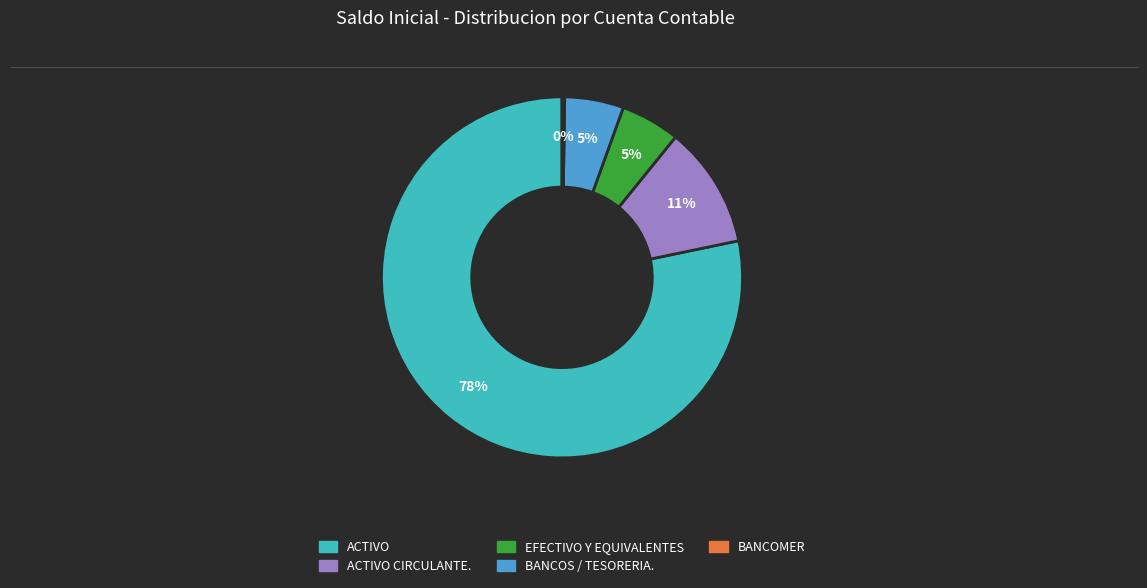

Is there any slice that represents more than half of the pie?

Yes